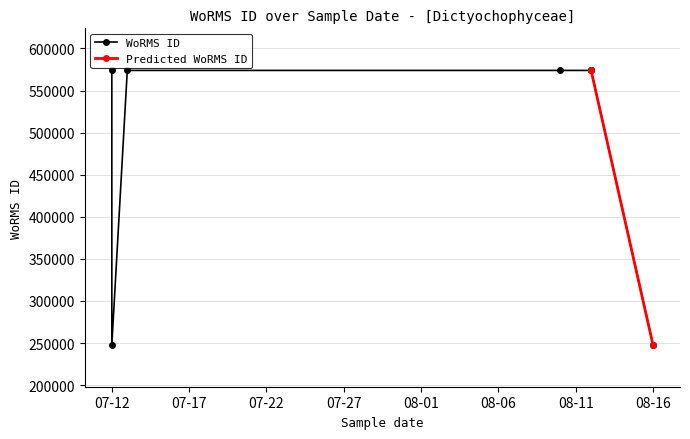

Is it true that the value at 2009-07-13 is 244715?

False